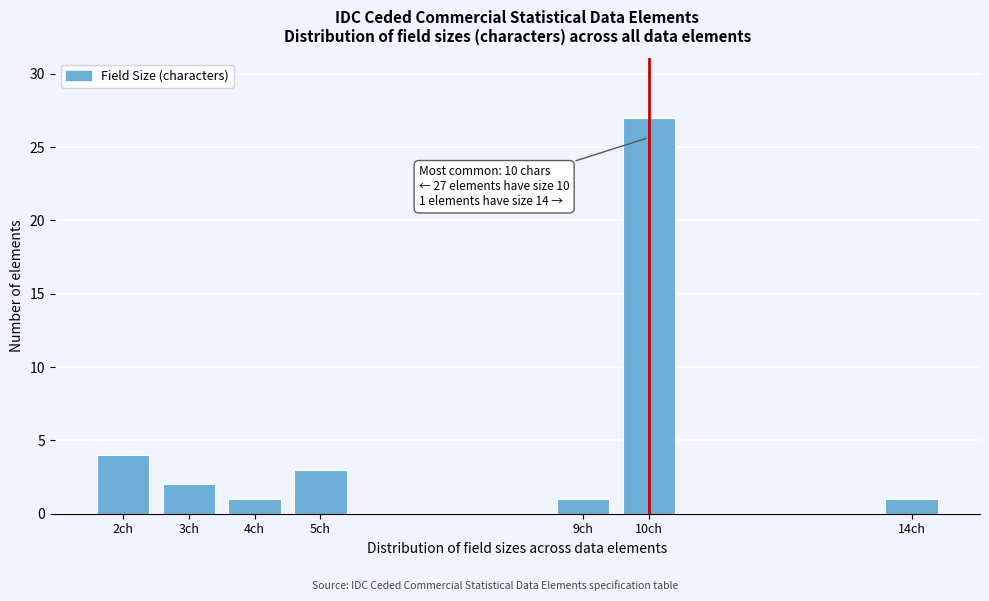

Reading left to right, extract all data points from this chart.

2ch=4	3ch=2	4ch=1	5ch=3	9ch=1	10ch=27	14ch=1